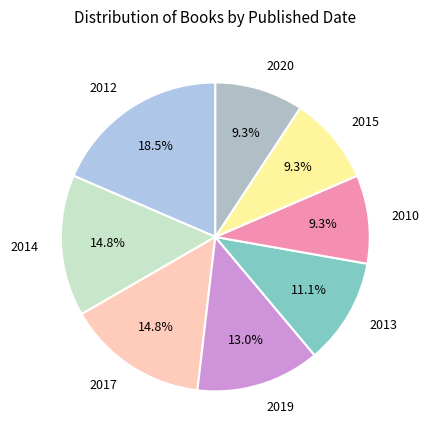

How many segments does this pie chart have?

8